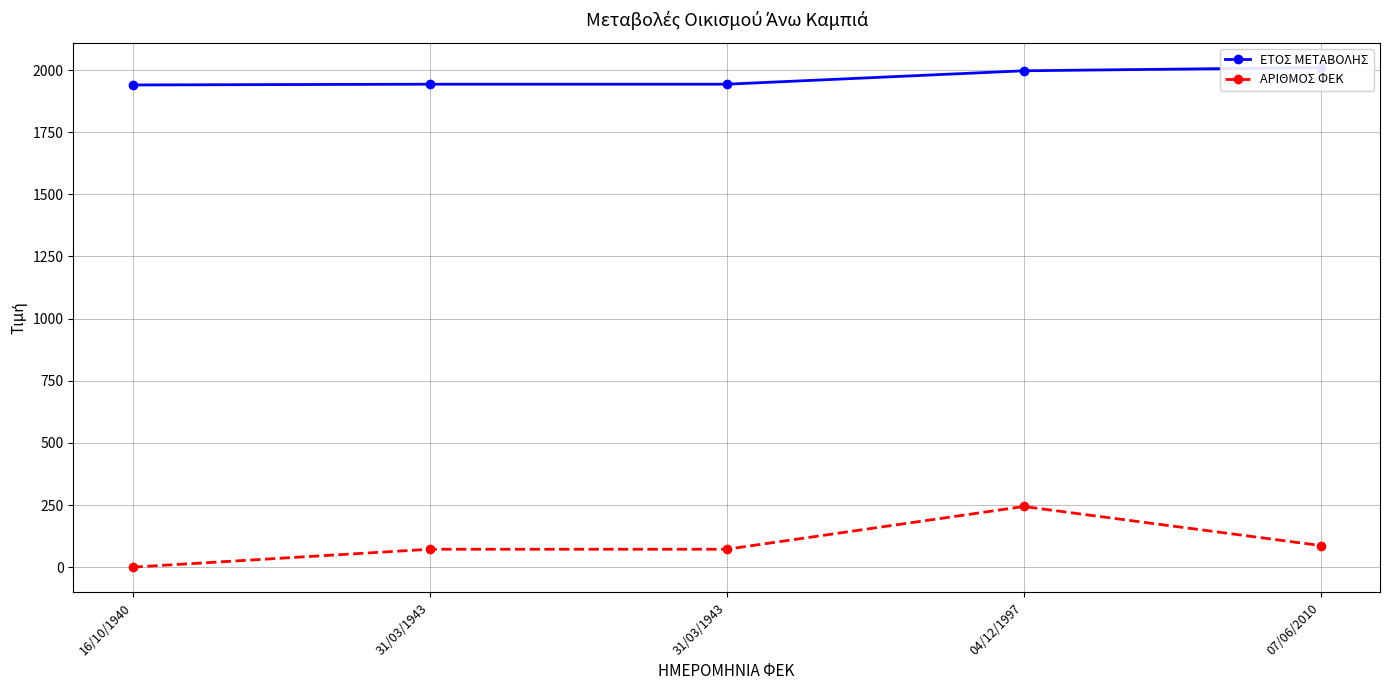

True or false: ΕΤΟΣ ΜΕΤΑΒΟΛΗΣ and ΑΡΙΘΜΟΣ ΦΕΚ intersect in this chart.

False